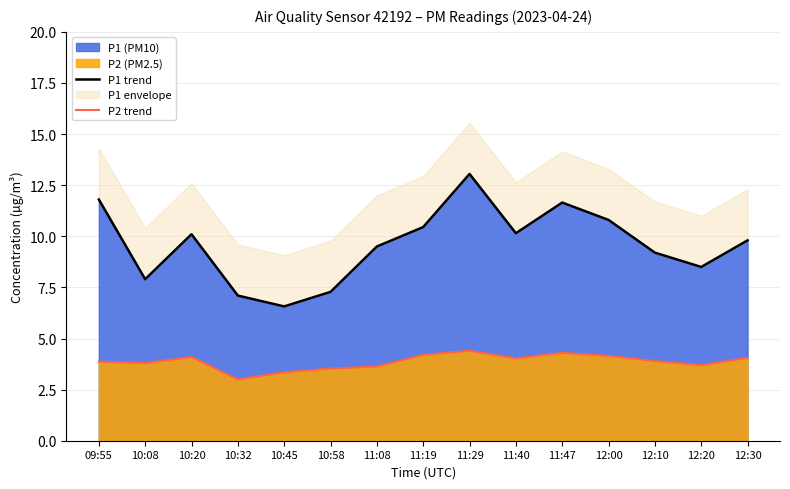

How many values in the P2 trend series exceed 3?

14